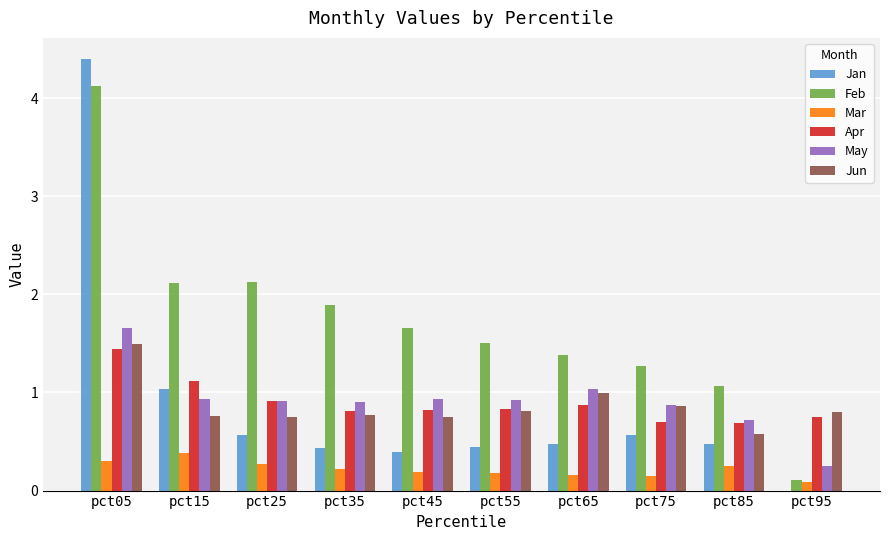

Is the value of Apr at pct85 greater than the value of Jan at pct45?

Yes